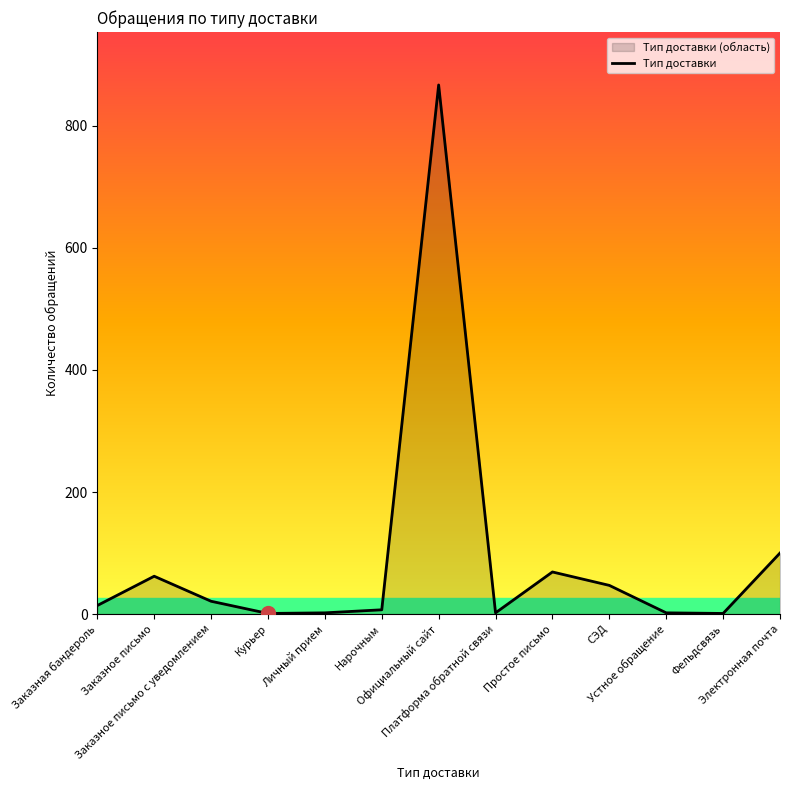

What is the sum of all values?

1195